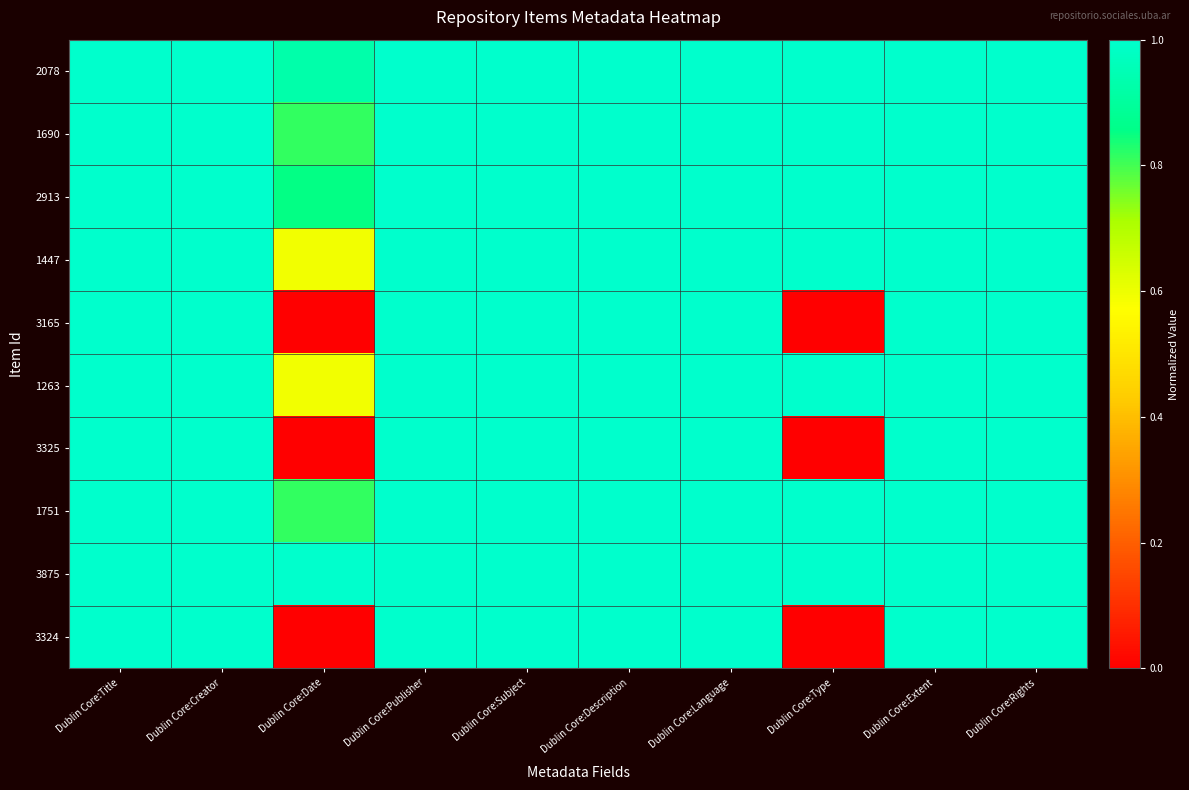

Reading right to left, transcribe all the data shown in this chart.

2078: Dublin Core:Rights=1.0	Dublin Core:Extent=1.0	Dublin Core:Type=1.0	Dublin Core:Language=1.0	Dublin Core:Description=1.0	Dublin Core:Subject=1.0	Dublin Core:Publisher=1.0	Dublin Core:Date=0.9	Dublin Core:Creator=1.0	Dublin Core:Title=1.0
1690: Dublin Core:Rights=1.0	Dublin Core:Extent=1.0	Dublin Core:Type=1.0	Dublin Core:Language=1.0	Dublin Core:Description=1.0	Dublin Core:Subject=1.0	Dublin Core:Publisher=1.0	Dublin Core:Date=0.8	Dublin Core:Creator=1.0	Dublin Core:Title=1.0
2913: Dublin Core:Rights=1.0	Dublin Core:Extent=1.0	Dublin Core:Type=1.0	Dublin Core:Language=1.0	Dublin Core:Description=1.0	Dublin Core:Subject=1.0	Dublin Core:Publisher=1.0	Dublin Core:Date=0.9	Dublin Core:Creator=1.0	Dublin Core:Title=1.0
1447: Dublin Core:Rights=1.0	Dublin Core:Extent=1.0	Dublin Core:Type=1.0	Dublin Core:Language=1.0	Dublin Core:Description=1.0	Dublin Core:Subject=1.0	Dublin Core:Publisher=1.0	Dublin Core:Date=0.6	Dublin Core:Creator=1.0	Dublin Core:Title=1.0
3165: Dublin Core:Rights=1.0	Dublin Core:Extent=1.0	Dublin Core:Type=0.0	Dublin Core:Language=1.0	Dublin Core:Description=1.0	Dublin Core:Subject=1.0	Dublin Core:Publisher=1.0	Dublin Core:Date=0.0	Dublin Core:Creator=1.0	Dublin Core:Title=1.0
1263: Dublin Core:Rights=1.0	Dublin Core:Extent=1.0	Dublin Core:Type=1.0	Dublin Core:Language=1.0	Dublin Core:Description=1.0	Dublin Core:Subject=1.0	Dublin Core:Publisher=1.0	Dublin Core:Date=0.6	Dublin Core:Creator=1.0	Dublin Core:Title=1.0
3325: Dublin Core:Rights=1.0	Dublin Core:Extent=1.0	Dublin Core:Type=0.0	Dublin Core:Language=1.0	Dublin Core:Description=1.0	Dublin Core:Subject=1.0	Dublin Core:Publisher=1.0	Dublin Core:Date=0.0	Dublin Core:Creator=1.0	Dublin Core:Title=1.0
1751: Dublin Core:Rights=1.0	Dublin Core:Extent=1.0	Dublin Core:Type=1.0	Dublin Core:Language=1.0	Dublin Core:Description=1.0	Dublin Core:Subject=1.0	Dublin Core:Publisher=1.0	Dublin Core:Date=0.8	Dublin Core:Creator=1.0	Dublin Core:Title=1.0
3875: Dublin Core:Rights=1.0	Dublin Core:Extent=1.0	Dublin Core:Type=1.0	Dublin Core:Language=1.0	Dublin Core:Description=1.0	Dublin Core:Subject=1.0	Dublin Core:Publisher=1.0	Dublin Core:Date=1.0	Dublin Core:Creator=1.0	Dublin Core:Title=1.0
3324: Dublin Core:Rights=1.0	Dublin Core:Extent=1.0	Dublin Core:Type=0.0	Dublin Core:Language=1.0	Dublin Core:Description=1.0	Dublin Core:Subject=1.0	Dublin Core:Publisher=1.0	Dublin Core:Date=0.0	Dublin Core:Creator=1.0	Dublin Core:Title=1.0